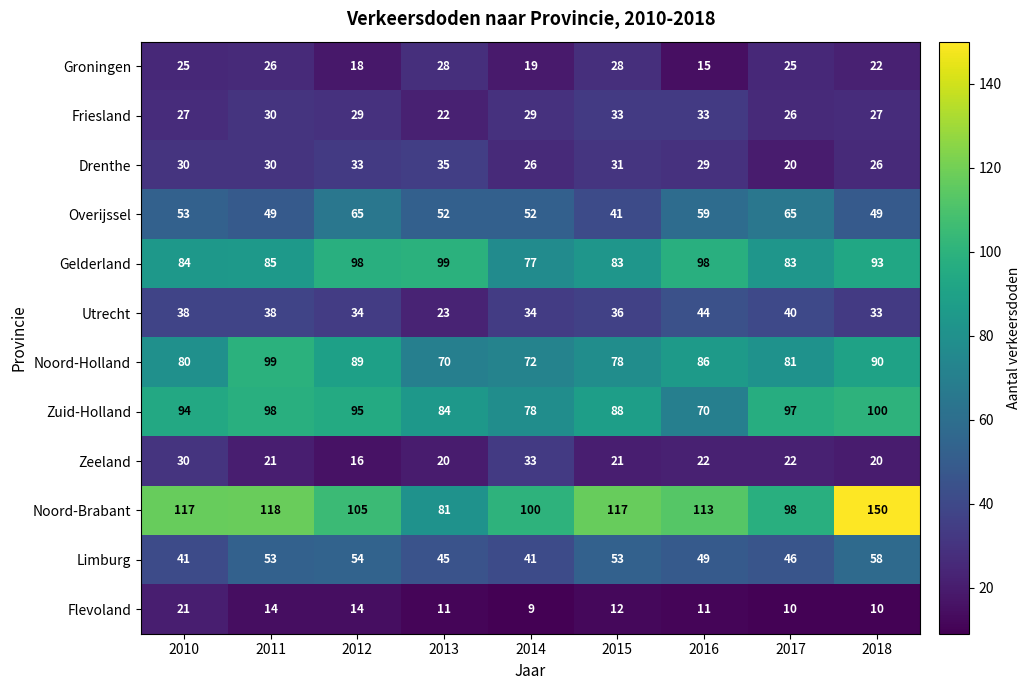

What is the difference between the second highest and minimum values in the Flevoland series?

5